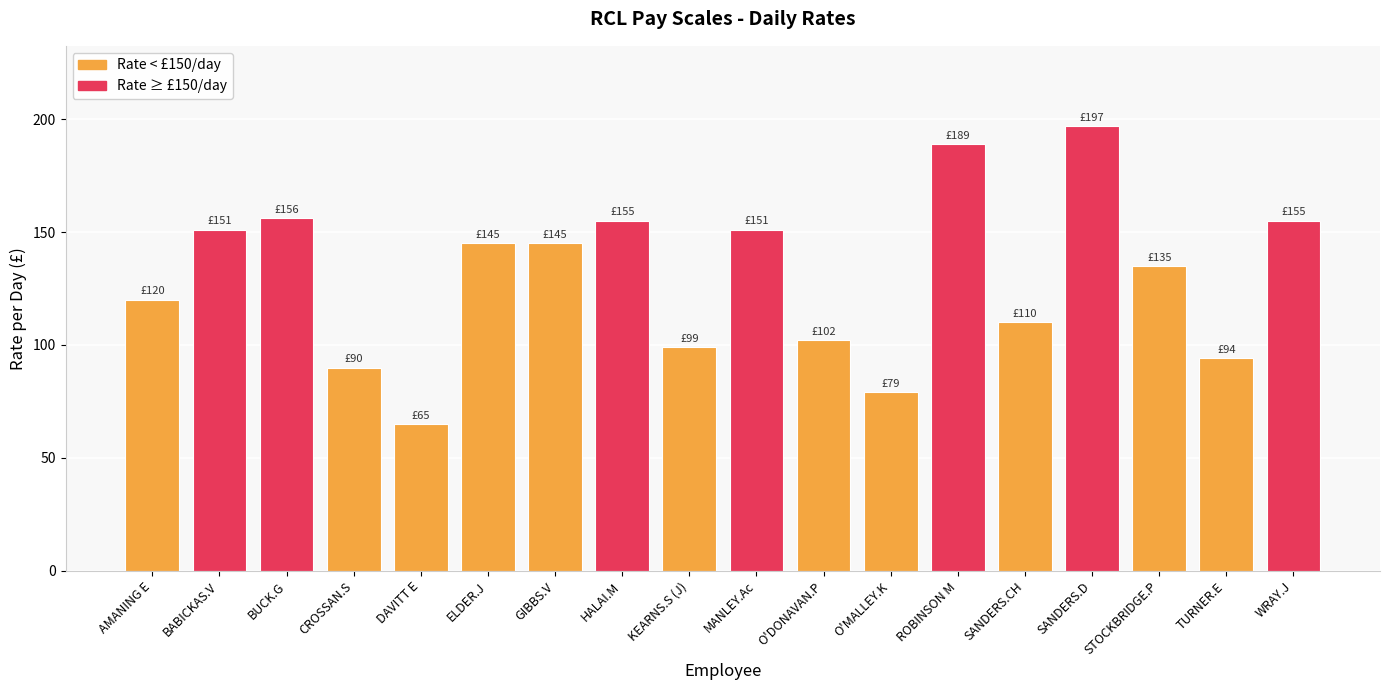

Reading left to right, transcribe all the data shown in this chart.

AMANING E=120	BABICKAS.V=151	BUCK.G=156	CROSSAN.S=90	DAVITT E=65	ELDER.J=145	GIBBS.V=145	HALAI.M=155	KEARNS.S (J)=99	MANLEY.Ac=151	O'DONAVAN.P=102	O'MALLEY.K=79	ROBINSON M=189	SANDERS.CH=110	SANDERS.D=197	STOCKBRIDGE.P=135	TURNER.E=94	WRAY.J=155